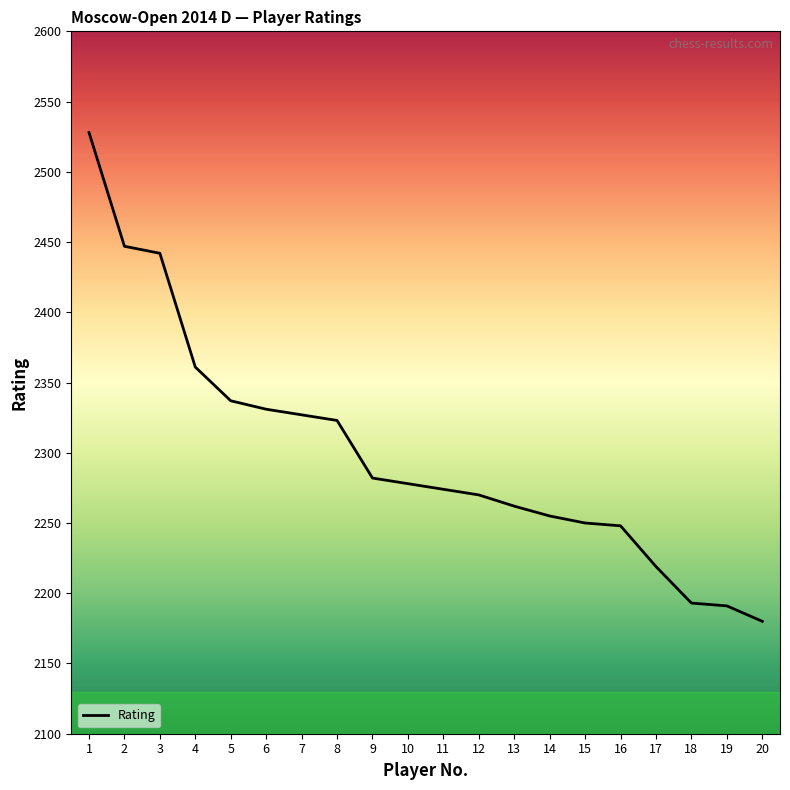

At which category does the chart reach its minimum across all series?

20